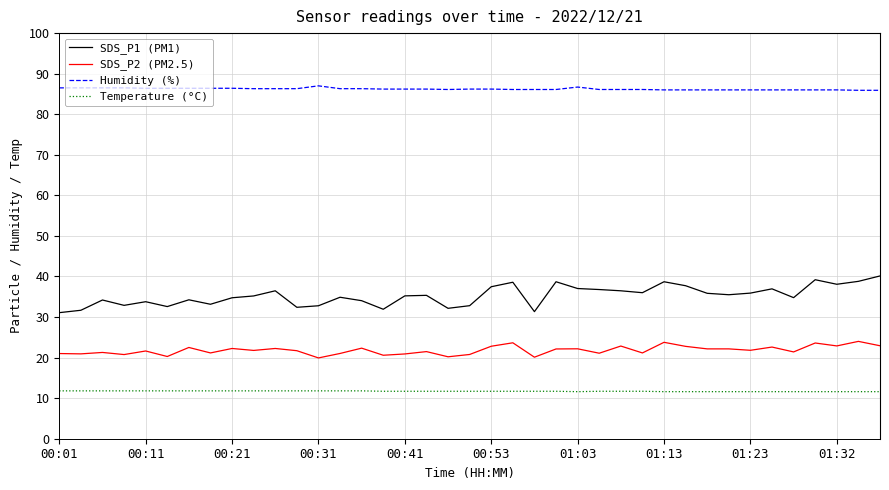

Which series has the largest total across all categories?

Humidity (%)